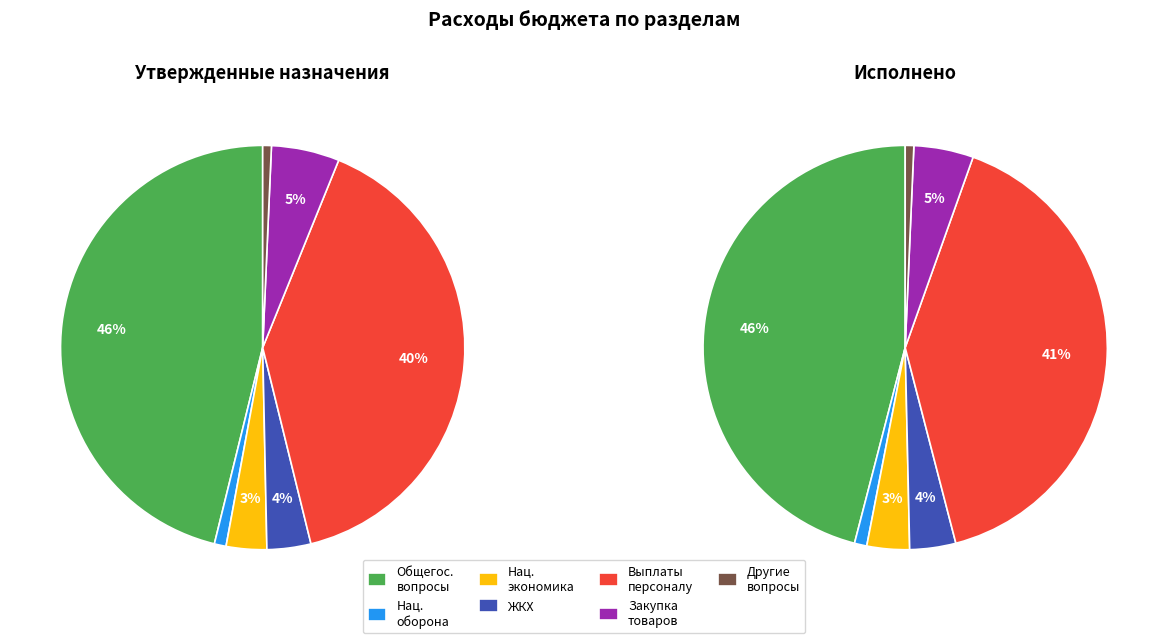

Rank the categories by value from highest to lowest.

ОБЩЕГОСУДАРСТВЕННЫЕ ВОПРОСЫ, Расходы на выплаты персоналу, Закупка товаров, работ и услуг, ЖИЛИЩНО-КОММУНАЛЬНОЕ ХОЗЯЙСТВО, НАЦИОНАЛЬНАЯ ЭКОНОМИКА, НАЦИОНАЛЬНАЯ ОБОРОНА, Другие общегосударственные вопросы